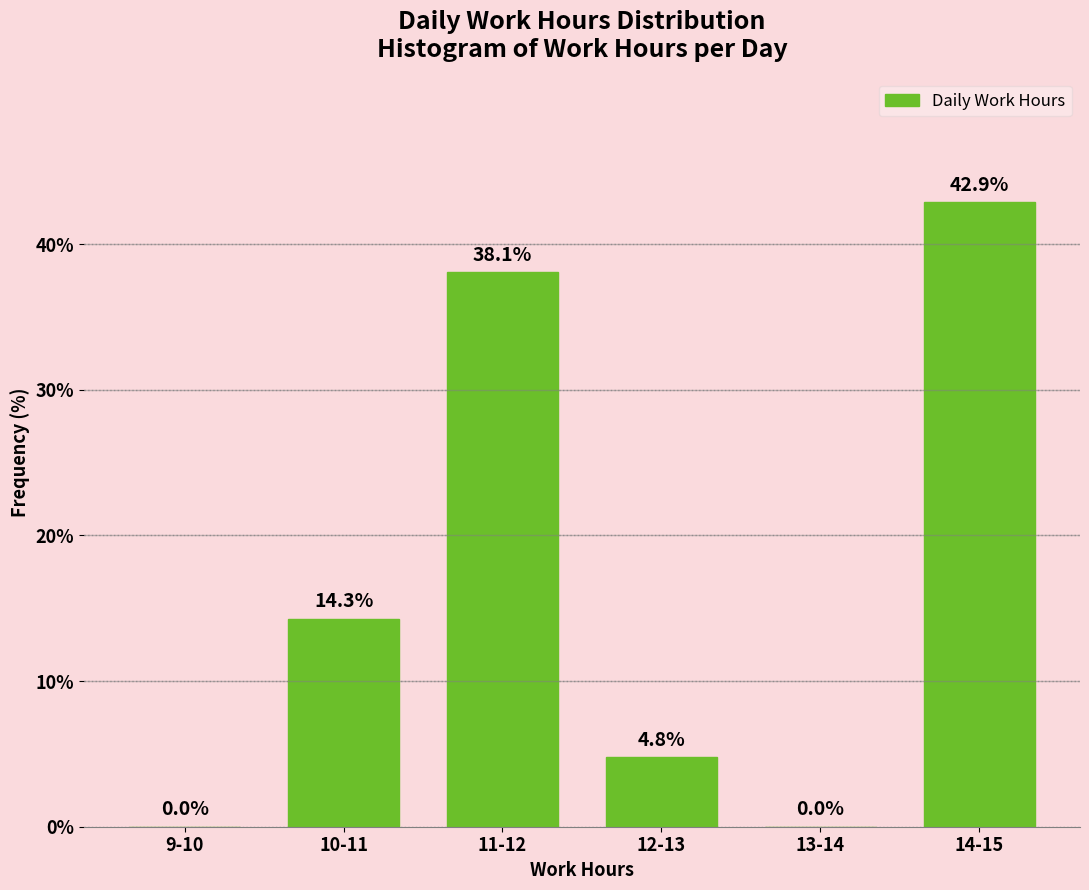

Reading right to left, what are all the values shown in this chart?

14-15=42.9	13-14=0.0	12-13=4.8	11-12=38.1	10-11=14.3	9-10=0.0